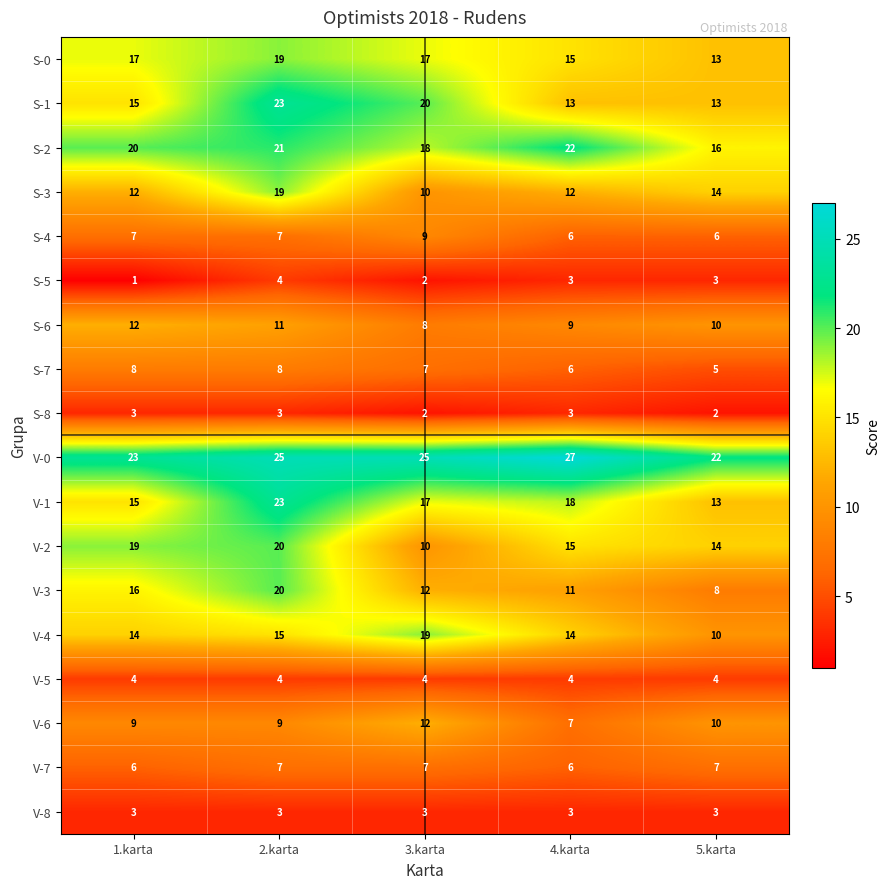

Count the number of categories in the chart.

5